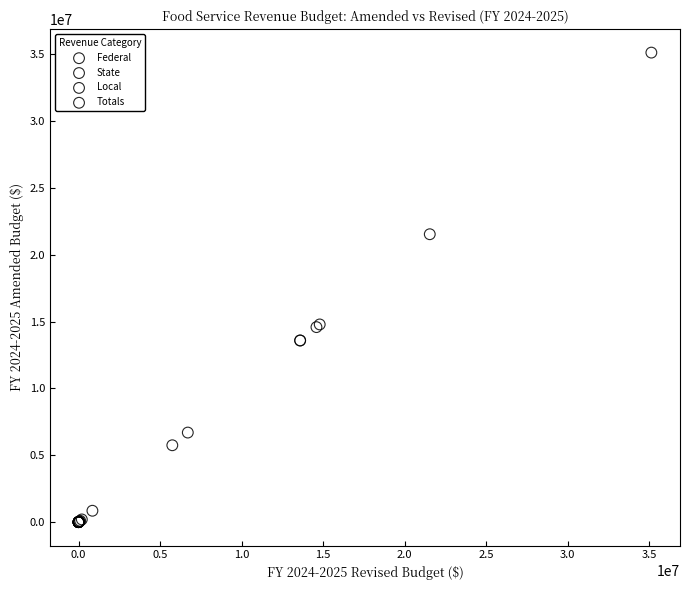

Which series has the largest Y range (max minus min)?

Totals